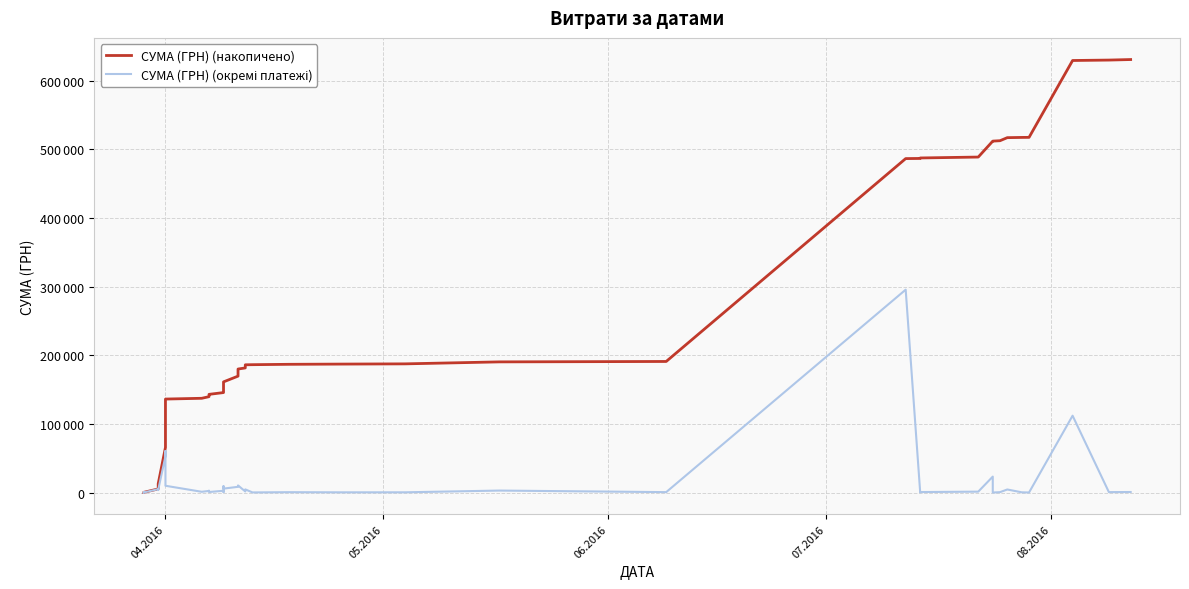

What is the greatest value displayed?

630977.9